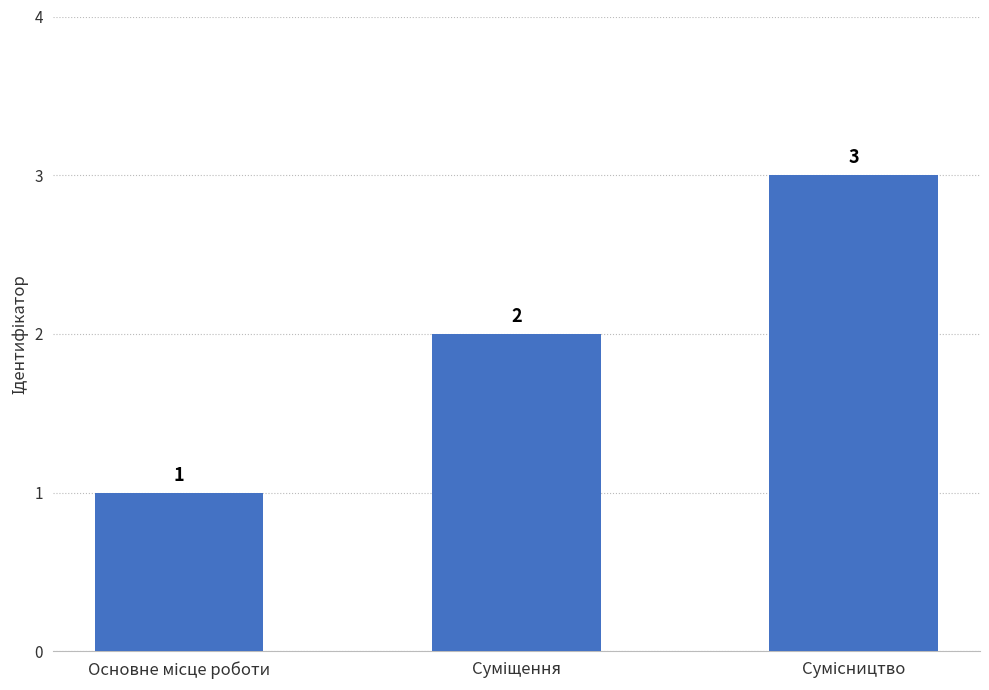

What is the sum of all values?

6